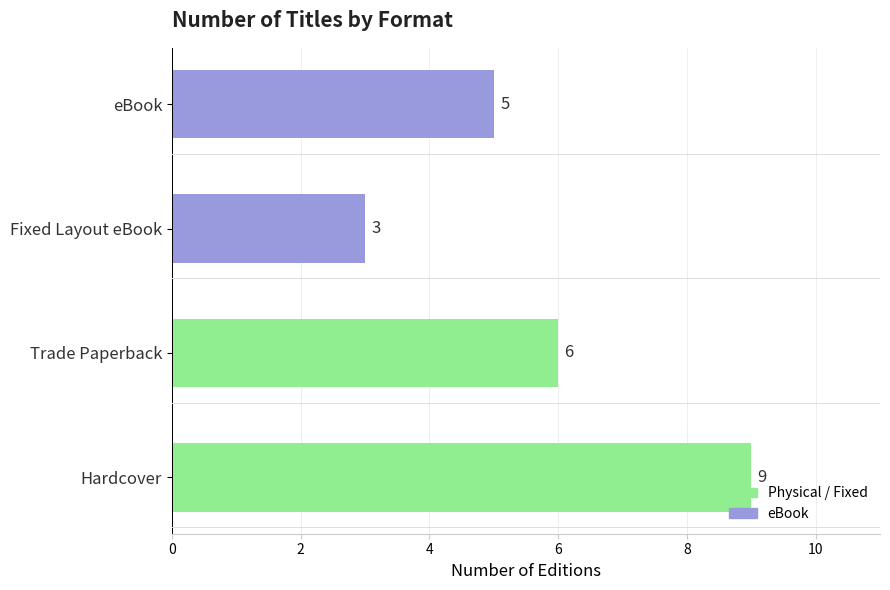

How many values are between 5 and 9?

3